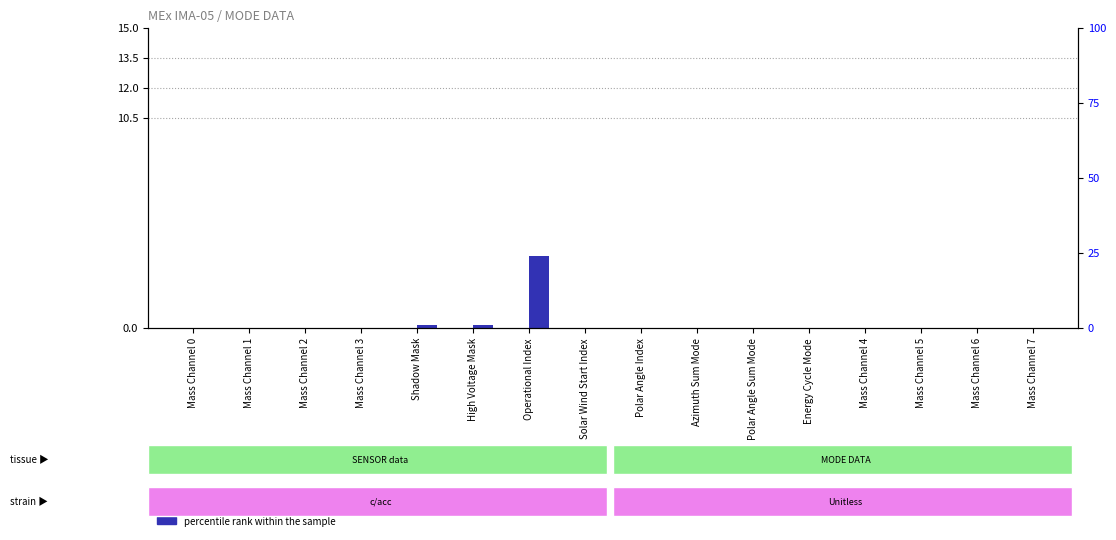

The value of count at Energy Cycle Mode is 0.0. True or false?

True